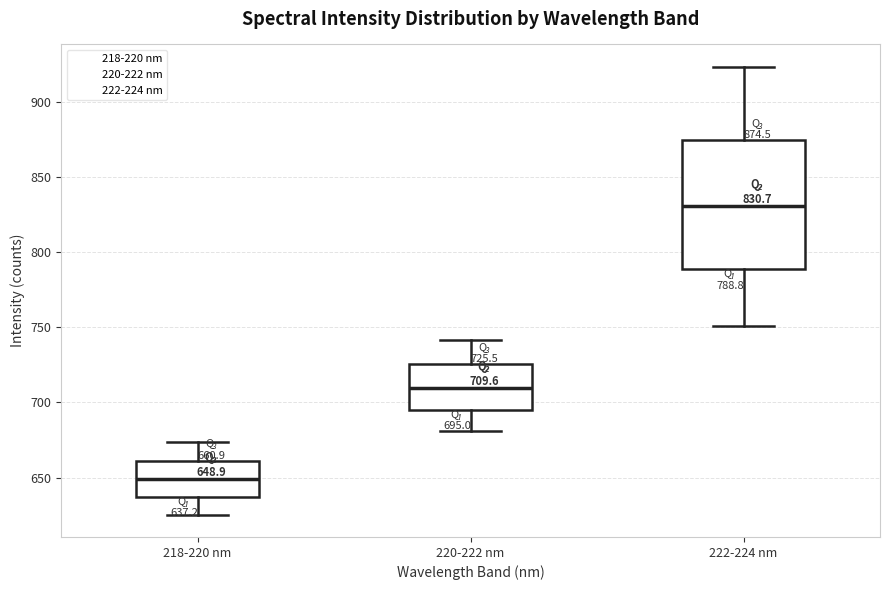

Which box is the tallest, from its lower edge to its upper edge?

222-224 nm